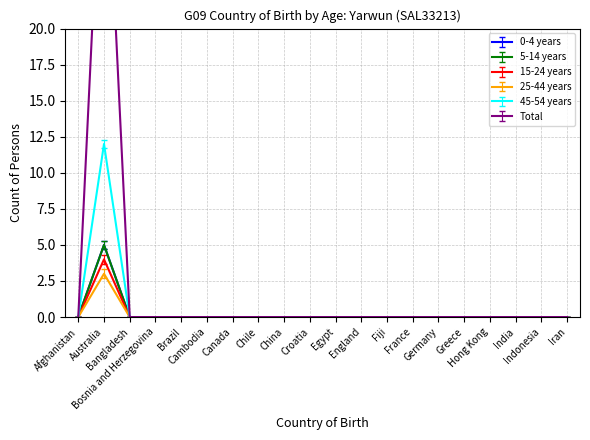

What is the label of the 1st point from the right?

Iran